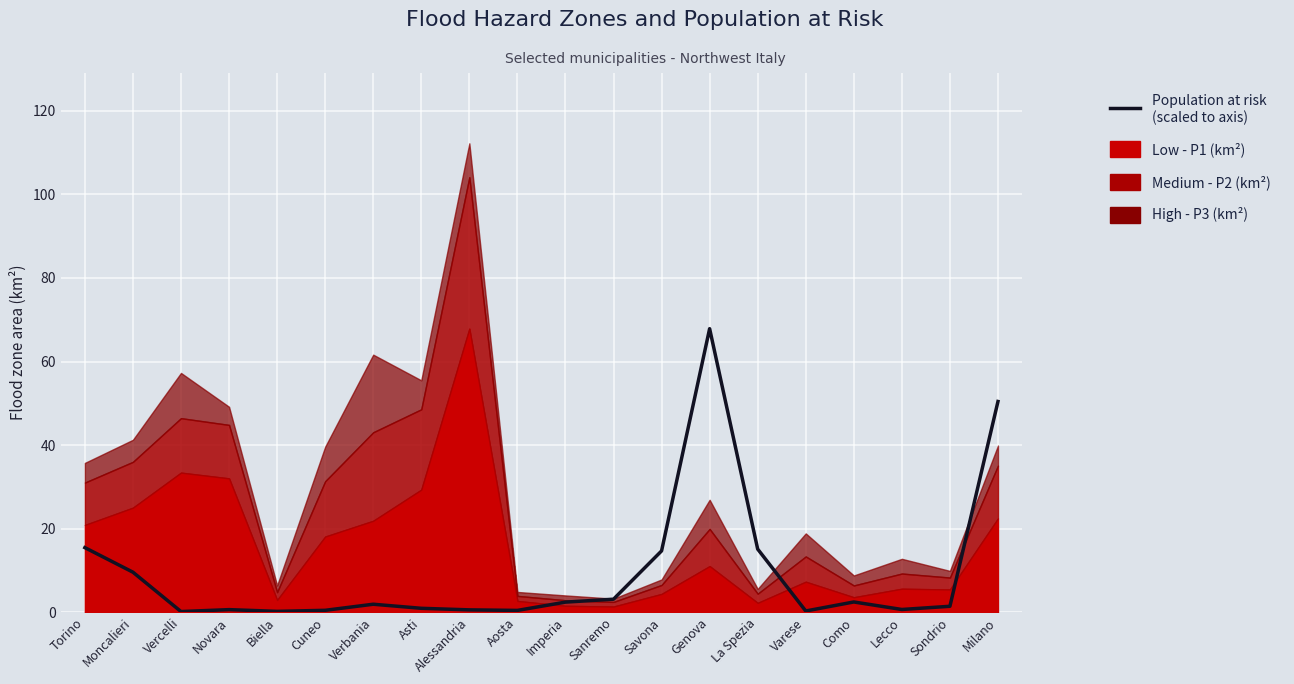

The chart shows a value of 3.1 at Sanremo. True or false?

True